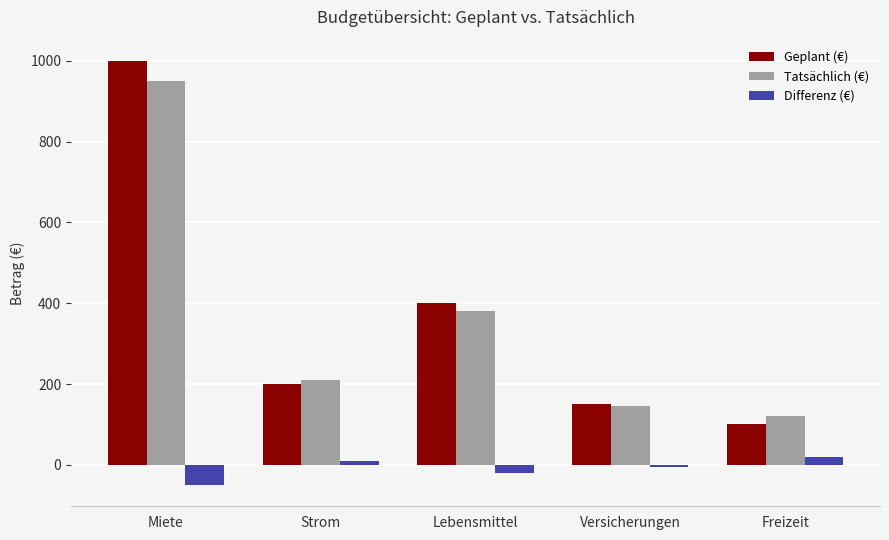

What is the total value across all series at Miete?

1900